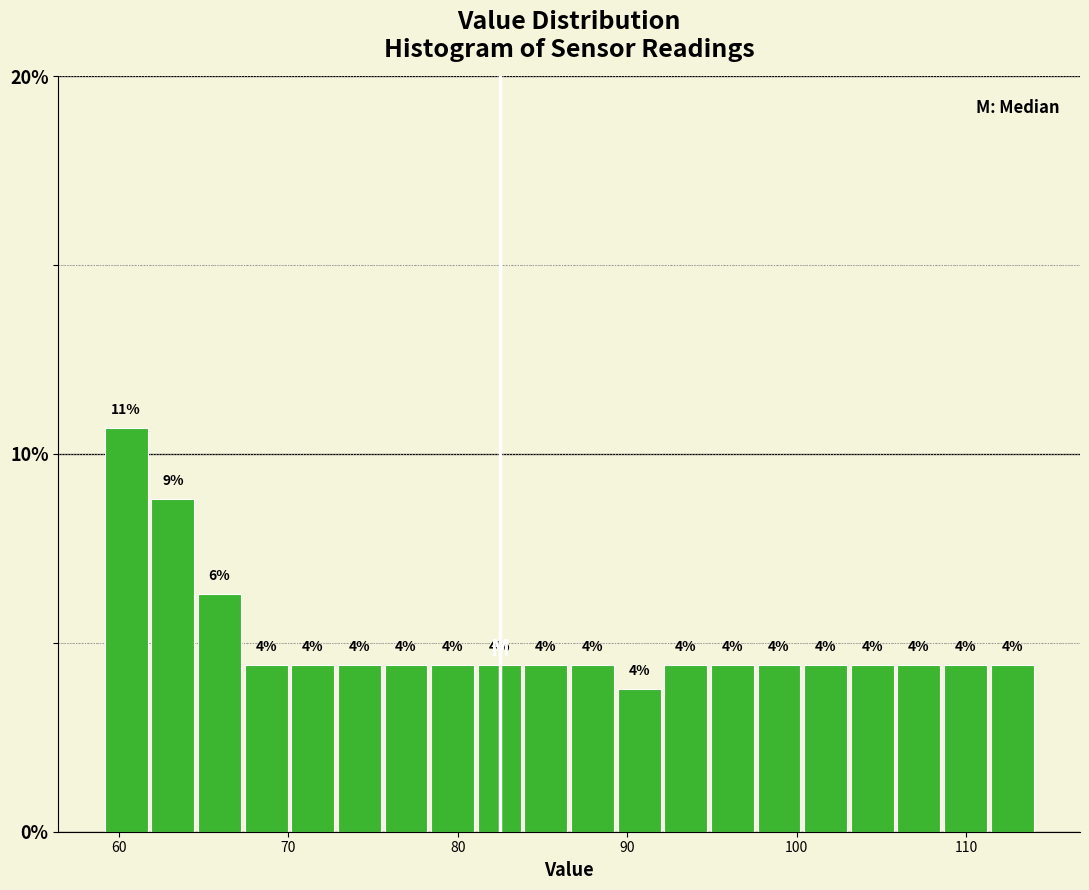

Around what value on the x-axis is the tallest bar? Give the approximate position of its centre, as read against the axis.

60